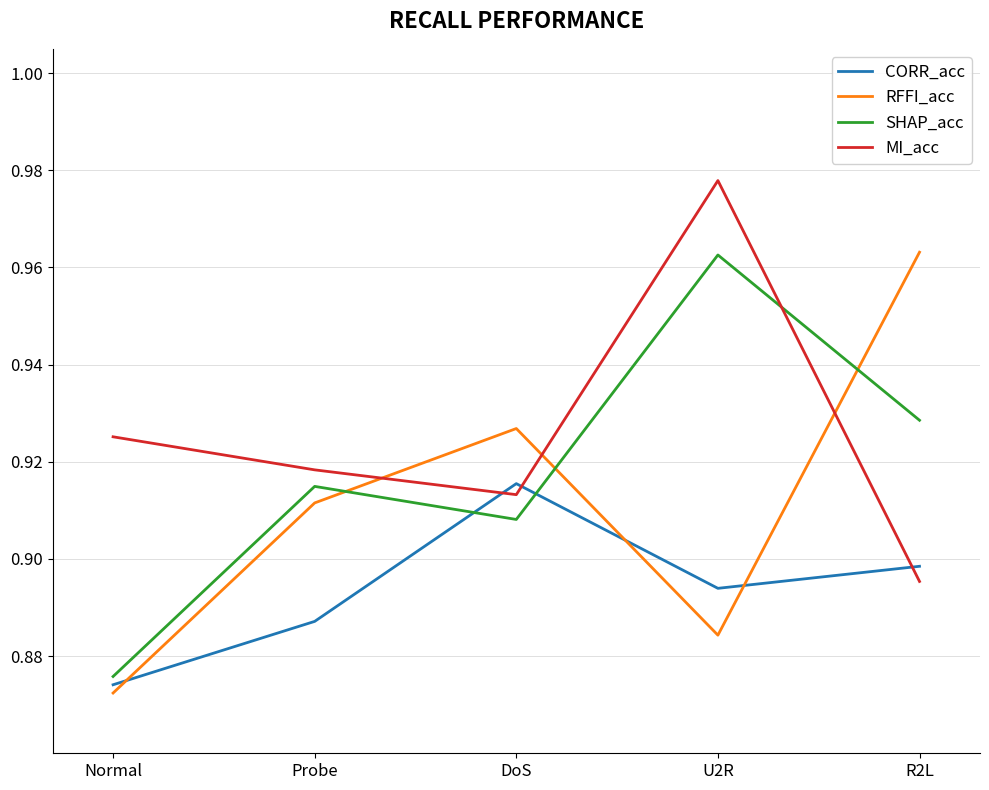

Which series has the largest total across all categories?

MI_acc